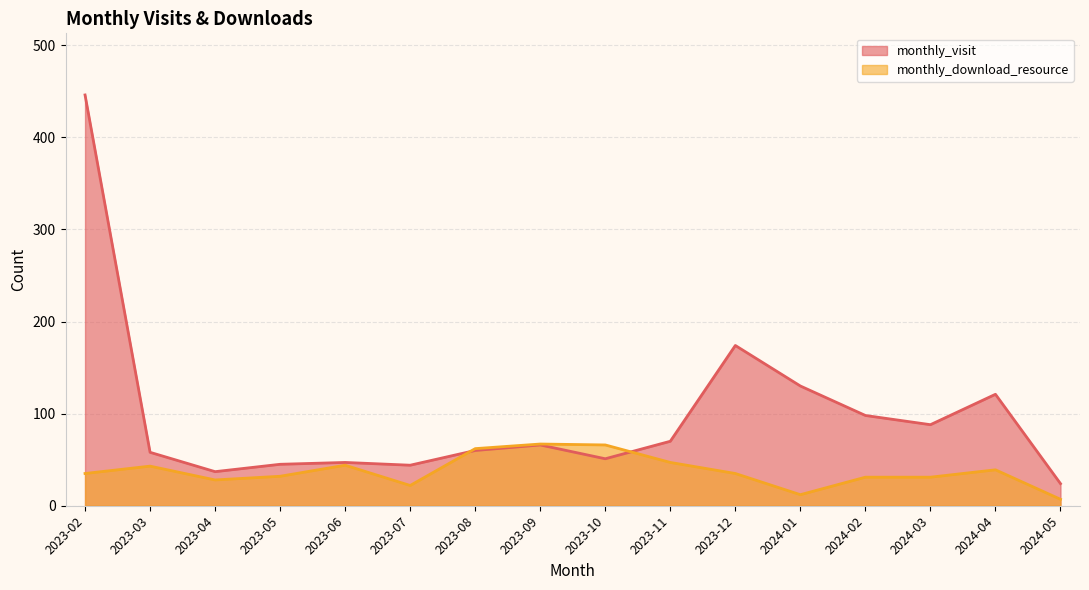

What is the sum of the monthly_download_resource values at 2024-01 and 2023-06?

56